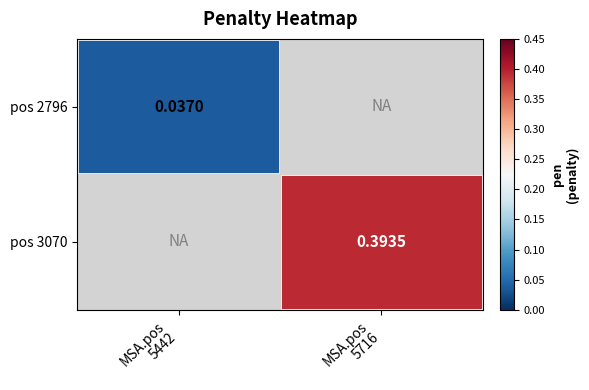

Which label corresponds to the smallest value in the chart?

MSA.pos
5442